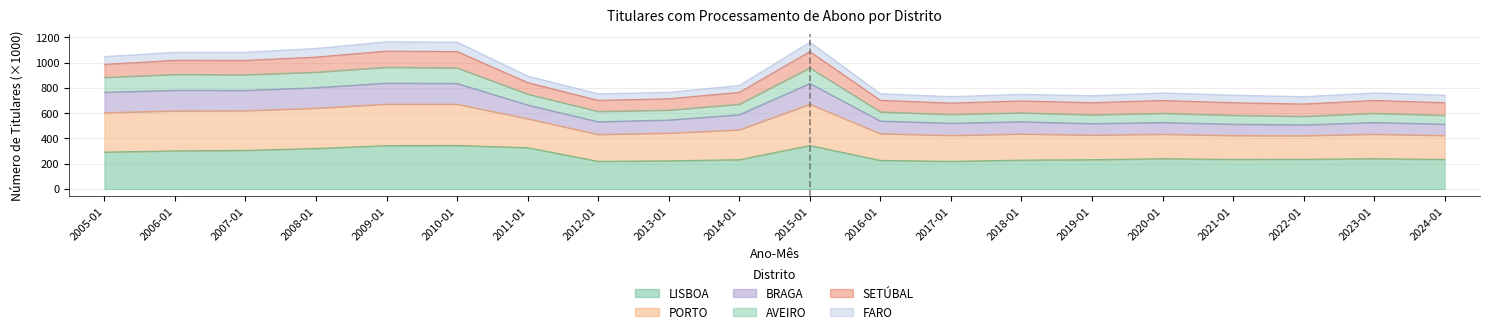

True or false: BRAGA has a value of 957.6 at 2022-01.

False